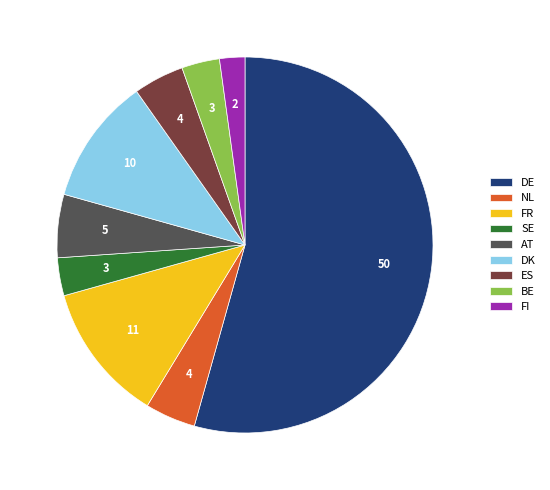

Is it true that AT is 16% of the pie?

False